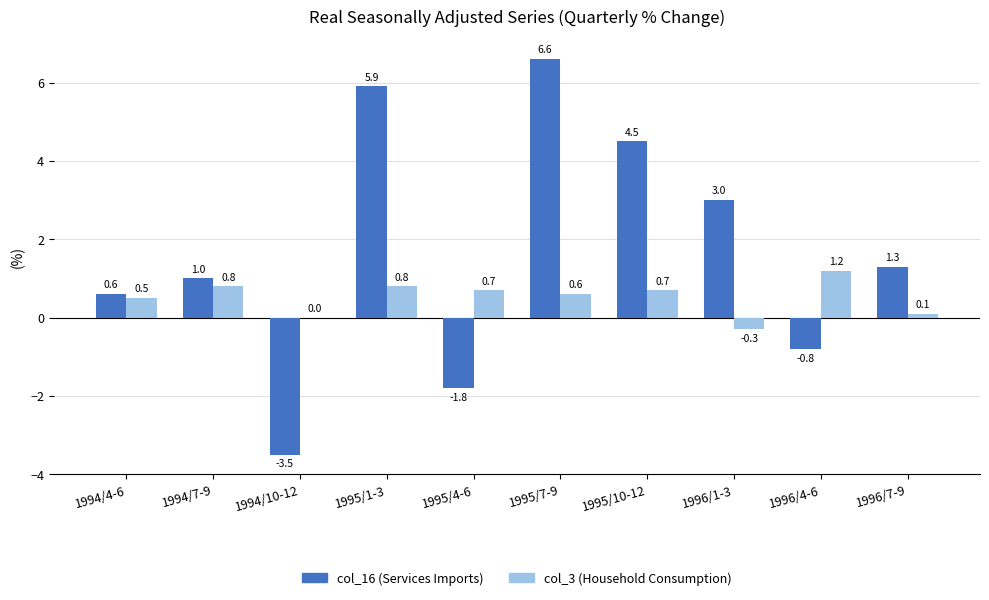

What is the sum of all col_16 (Services Imports) values?

16.8